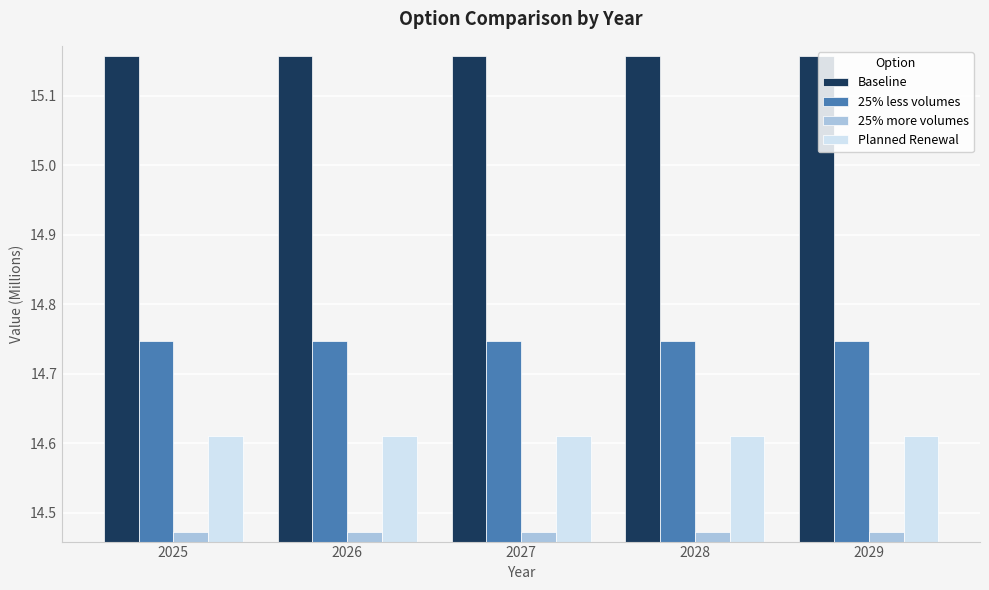

Which series has the largest total across all categories?

Baseline